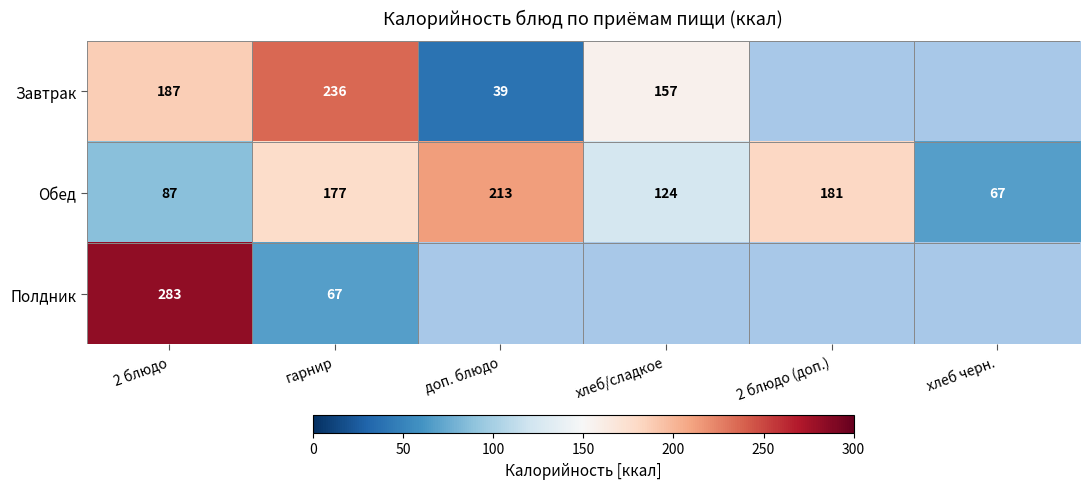

Rank the categories by Обед value from lowest to highest.

хлеб черн., 2 блюдо, хлеб/сладкое, гарнир, 2 блюдо (доп.), доп. блюдо